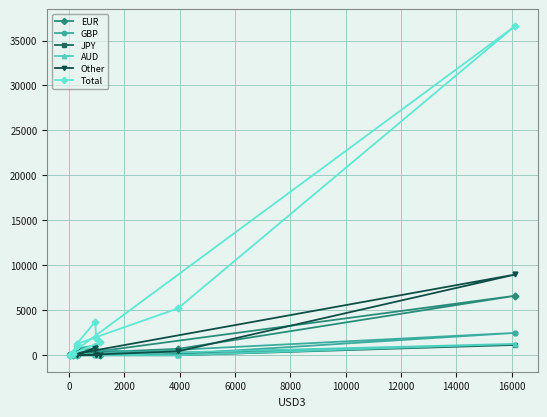

Count the number of categories in the chart.

9